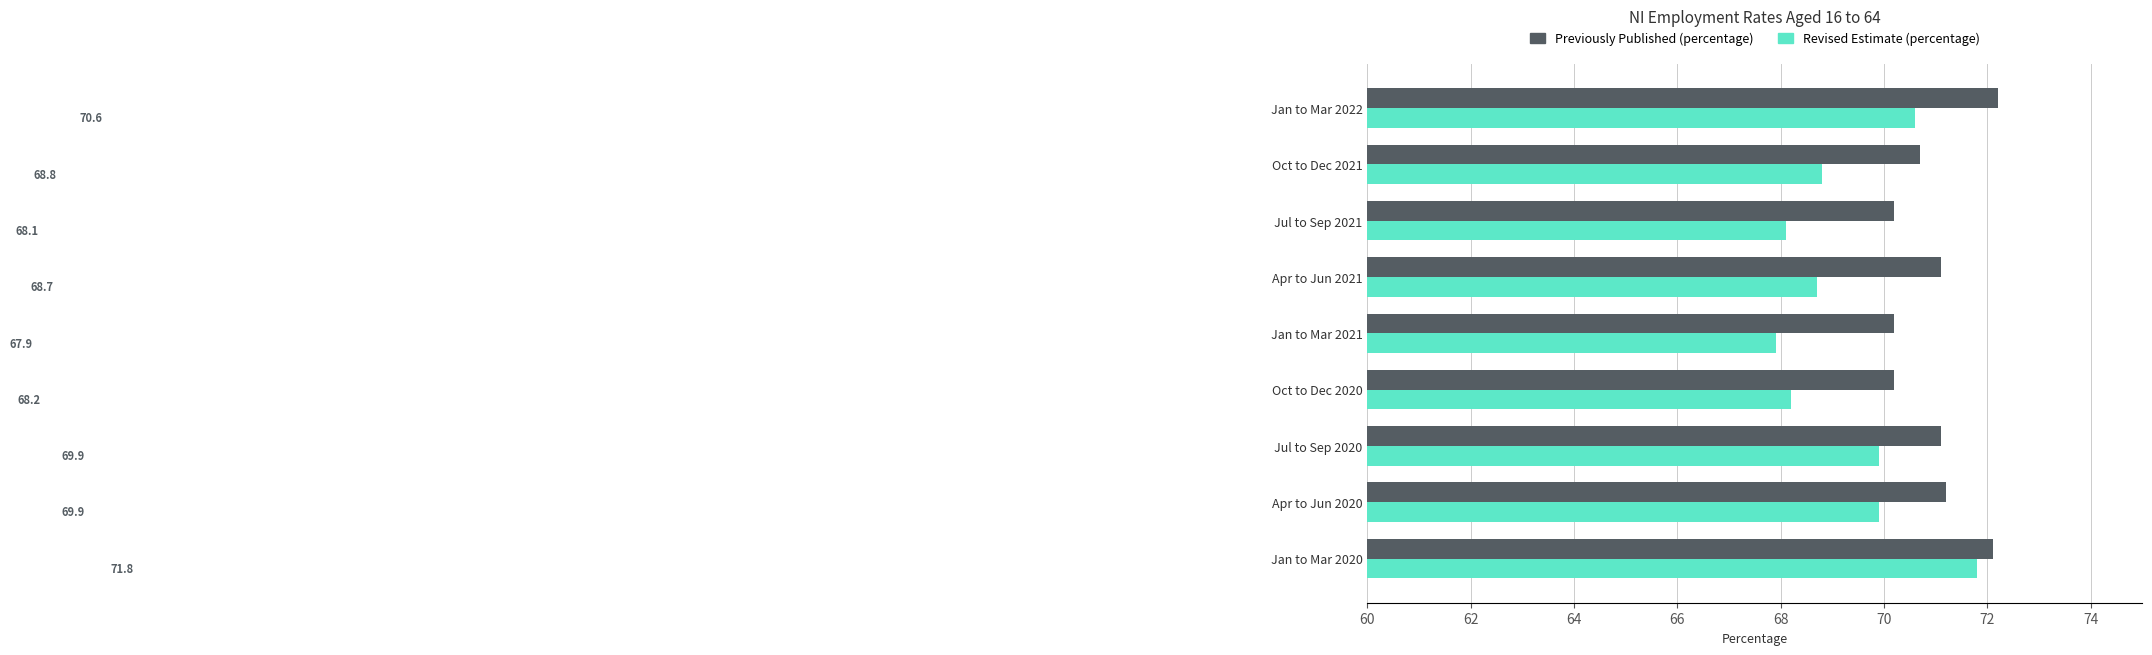

Which series has the largest range (max minus min)?

Revised Estimate (percentage)